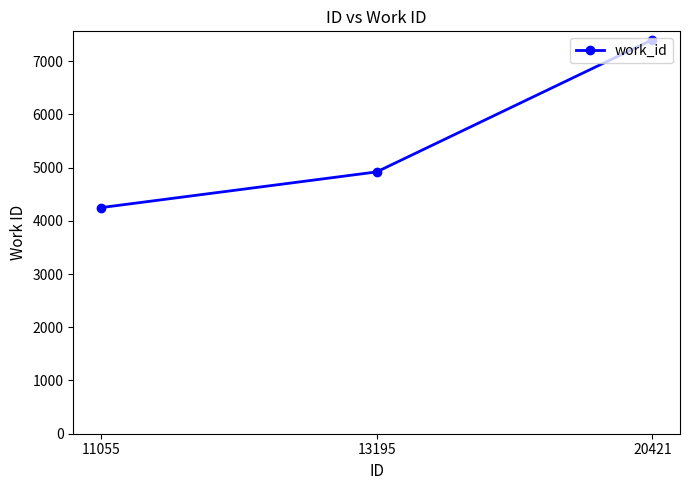

Rank the categories by value from lowest to highest.

11055, 13195, 20421